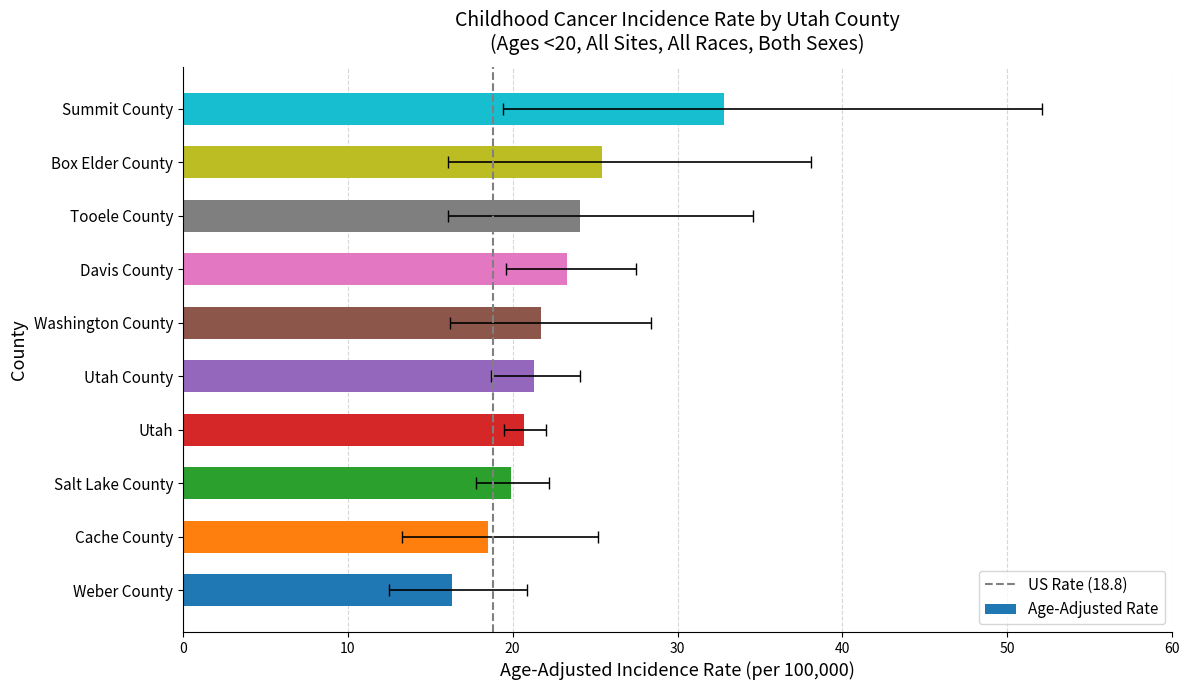

Where is Lower 95% CI nearest to the value 16?

Tooele County